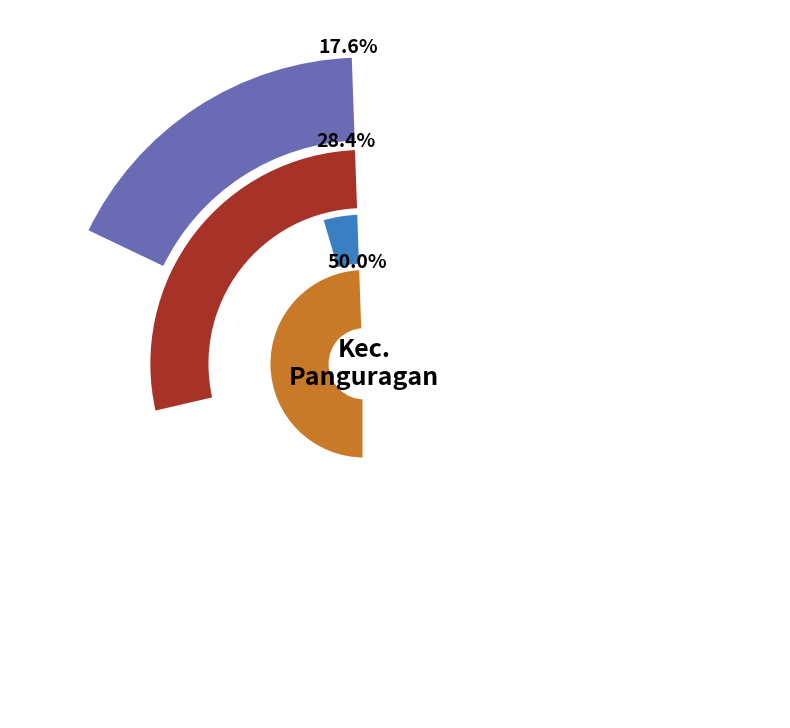

Is the sum of SD NEGERI 2 GUJEG and SD NEGERI 1 KALIANYAR greater than half?

No